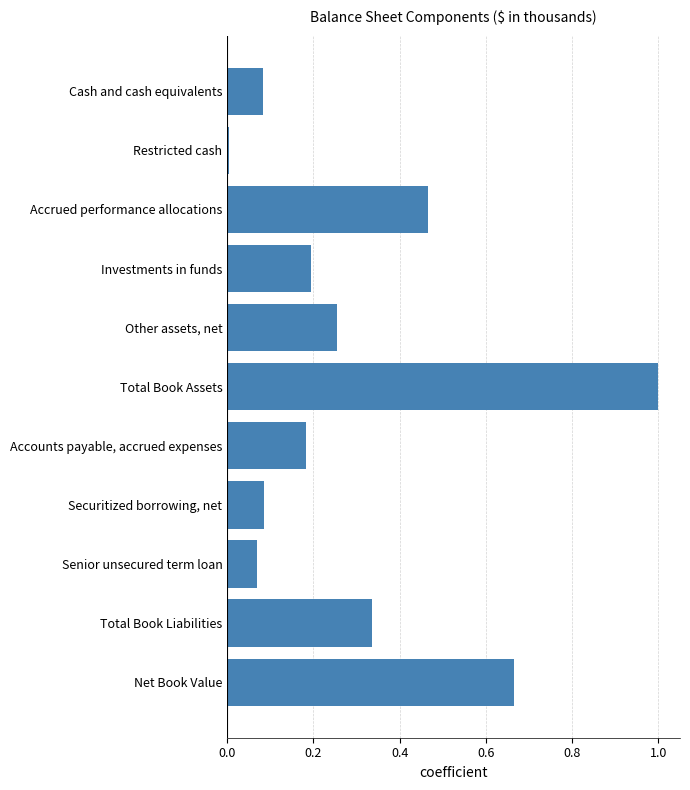

Does the chart contain stacked bars?

No